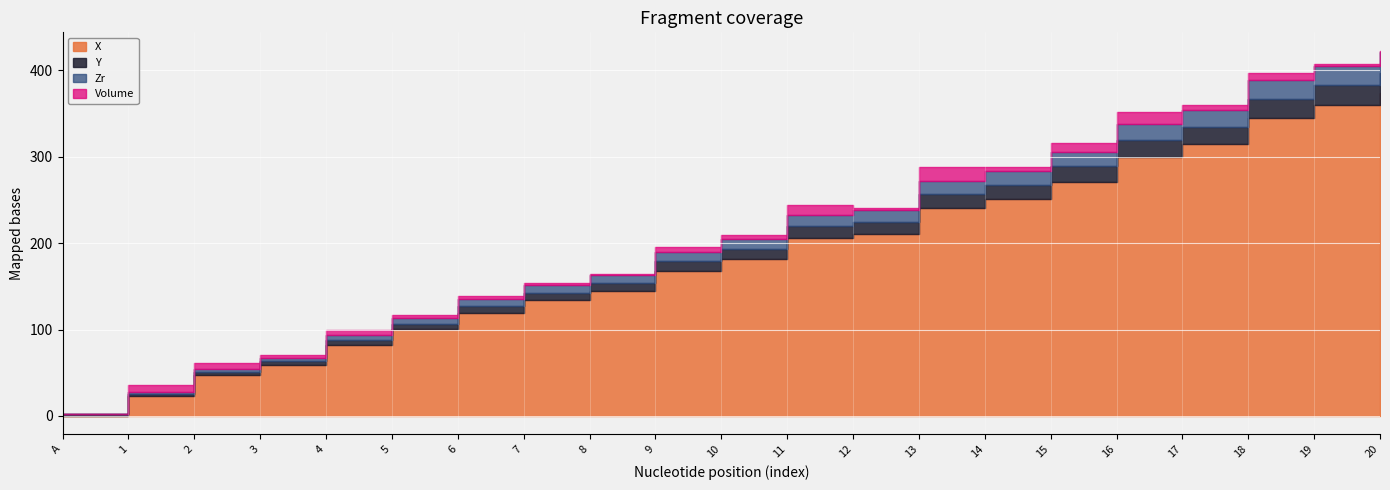

At which category is the sum across all series the highest?

20